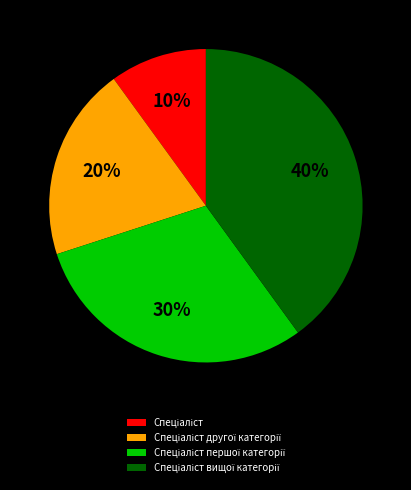

To the nearest percent, what is the average slice percentage?

25%